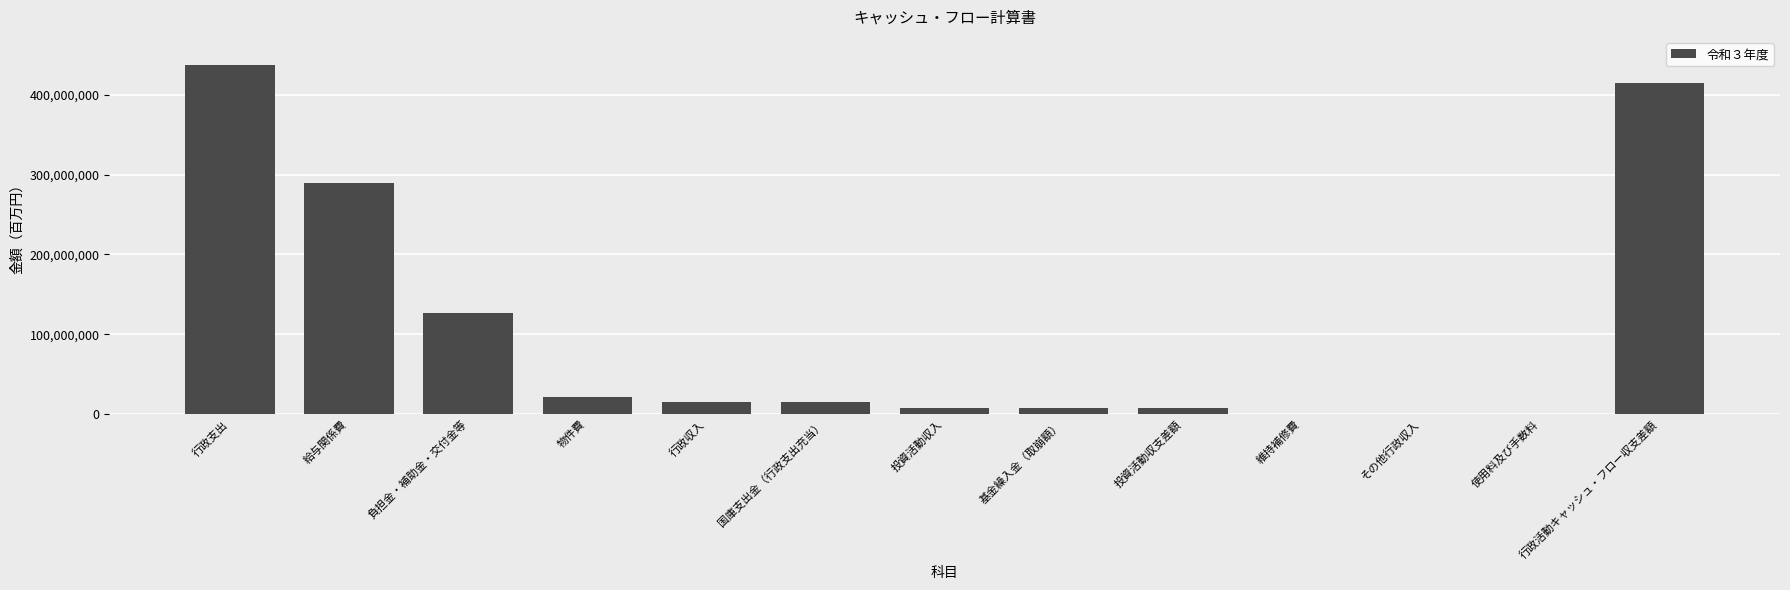

Which has a higher value, 給与関係費 or 国庫支出金（行政支出充当）?

給与関係費